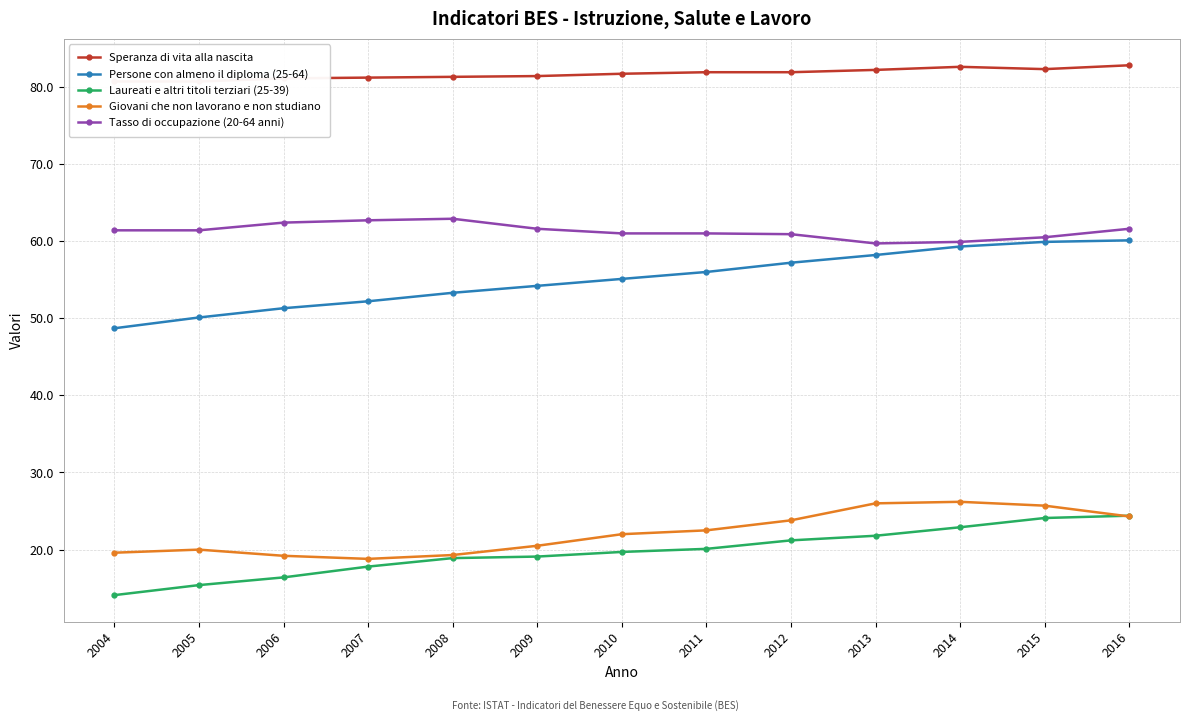

How many lines are shown in the chart?

5